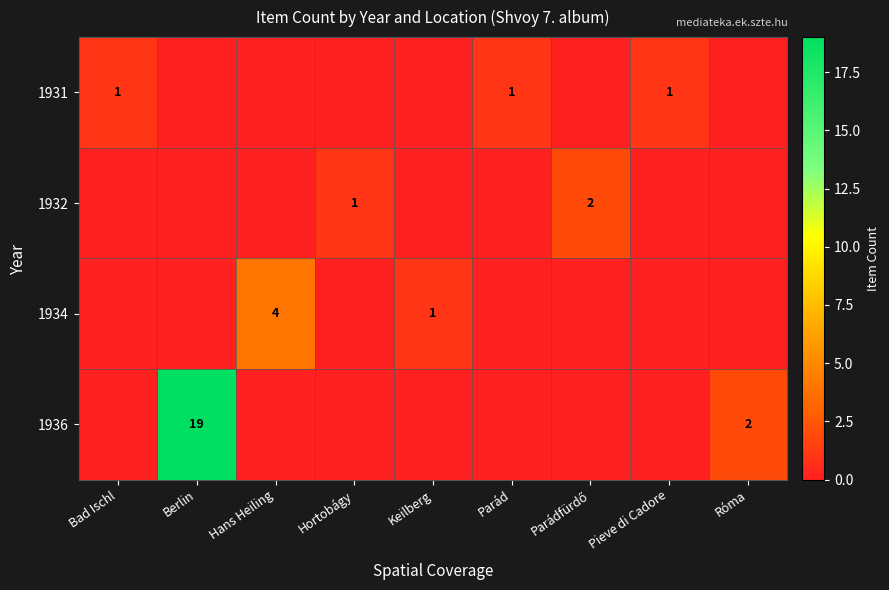

At which category is the sum across all series the highest?

Berlin